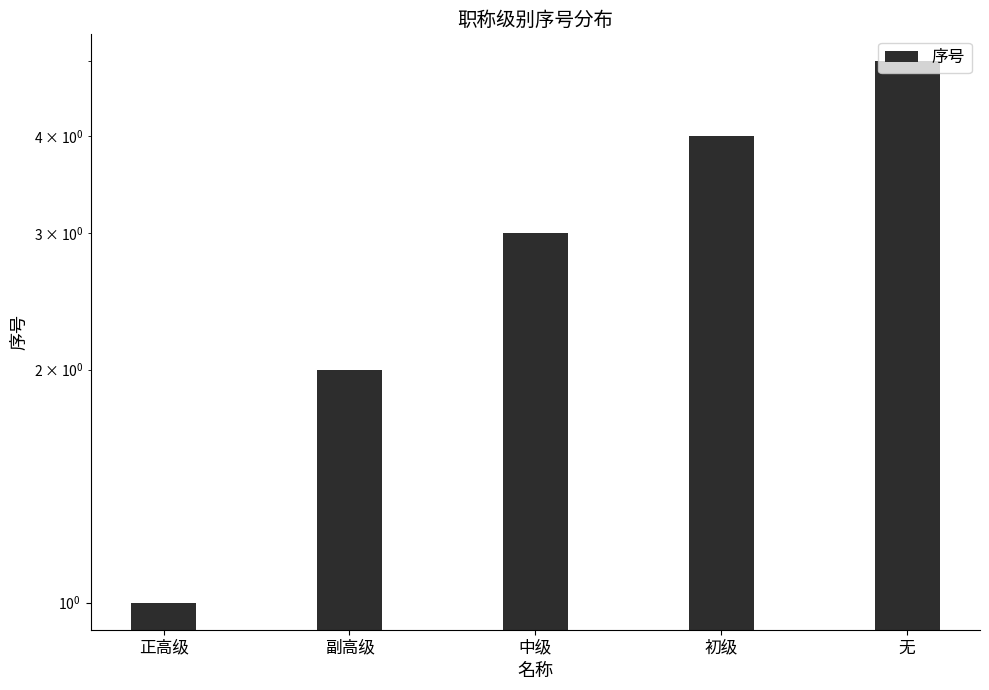

What position from the left is 副高级?

2